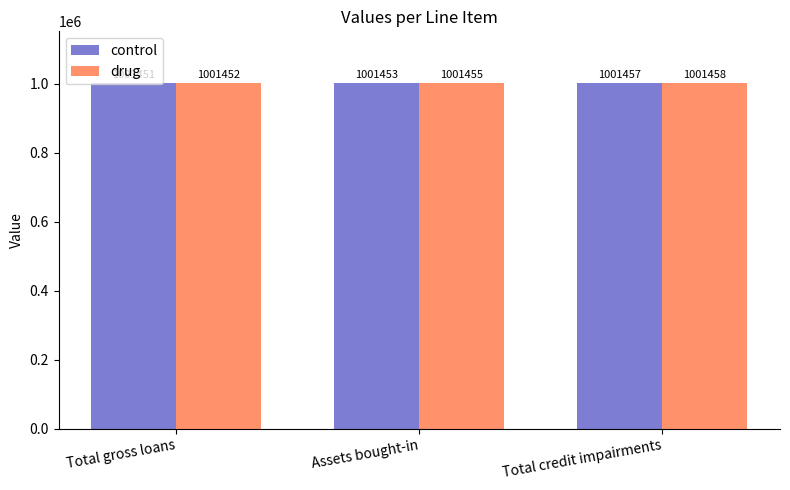

What is the smallest value displayed?

1001451